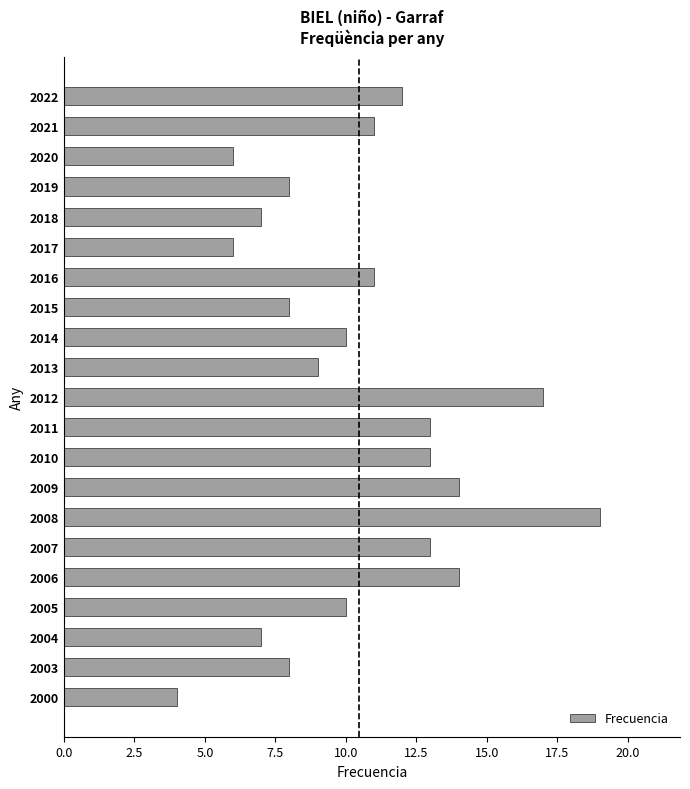

Which category has the highest value across all series?

2008